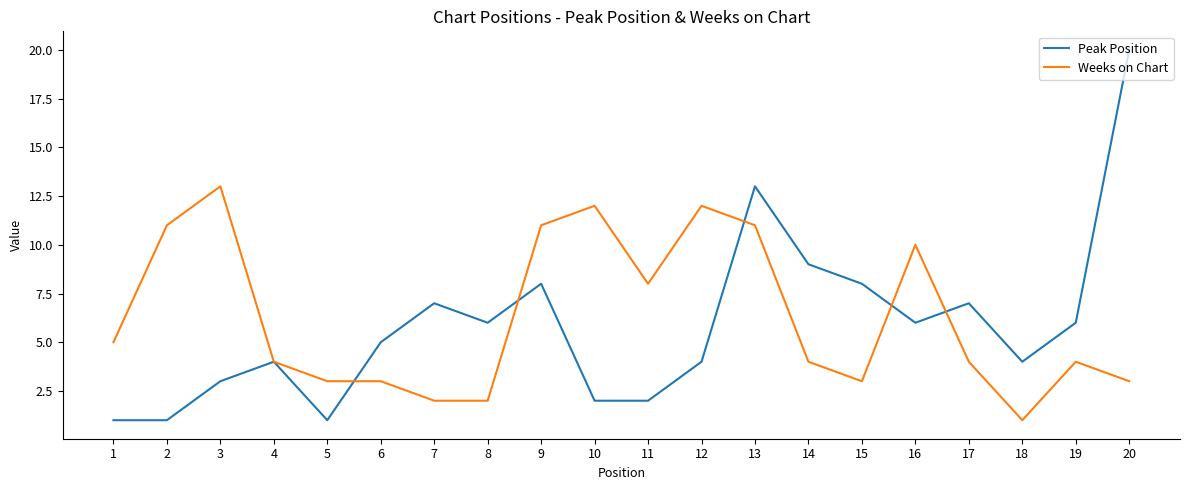

Which series ends up on top after the final intersection of Weeks on Chart and Peak Position?

Peak Position